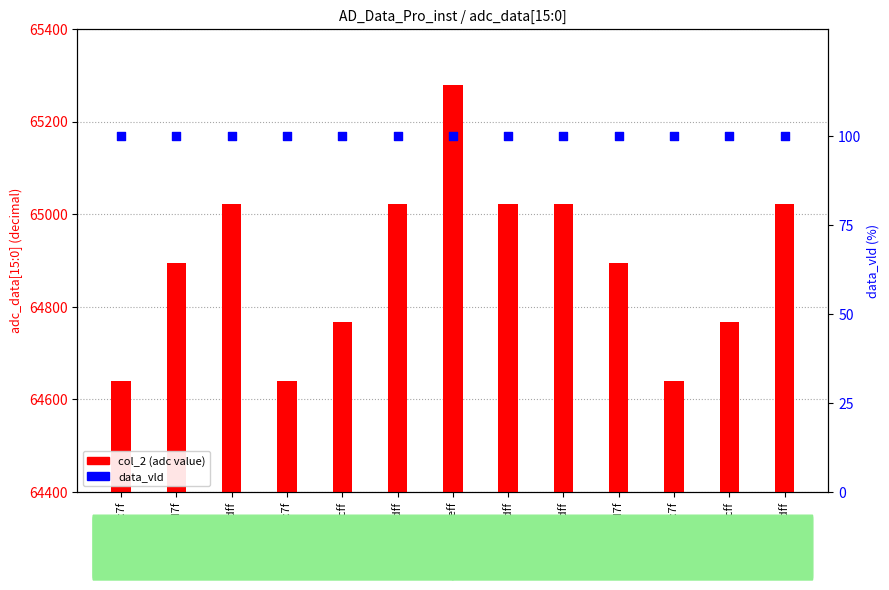

What is the total value across all series at fc7f?

64739